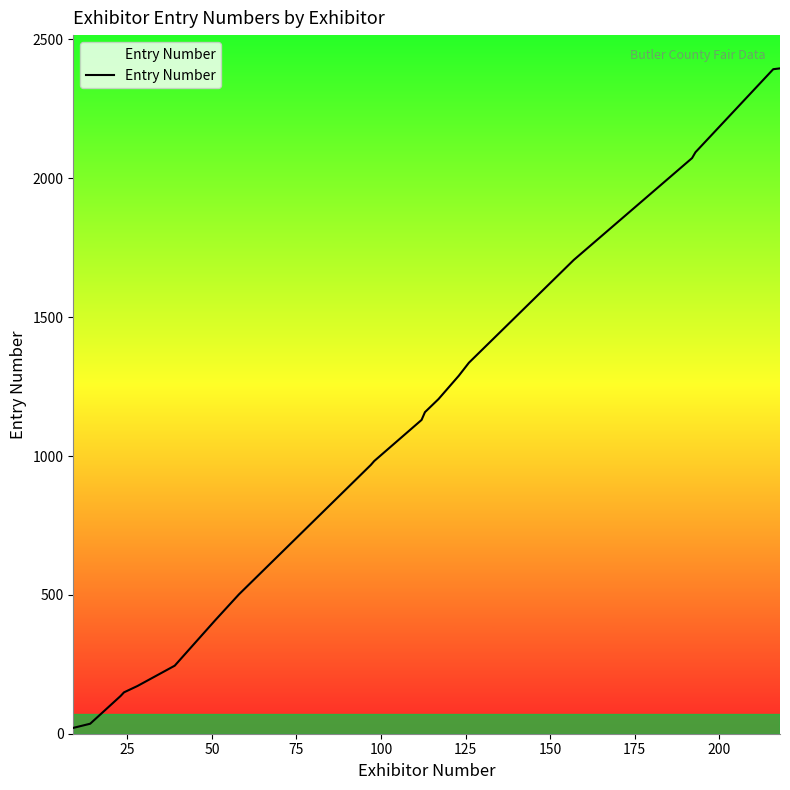

What is the difference between the maximum and minimum values?

2375